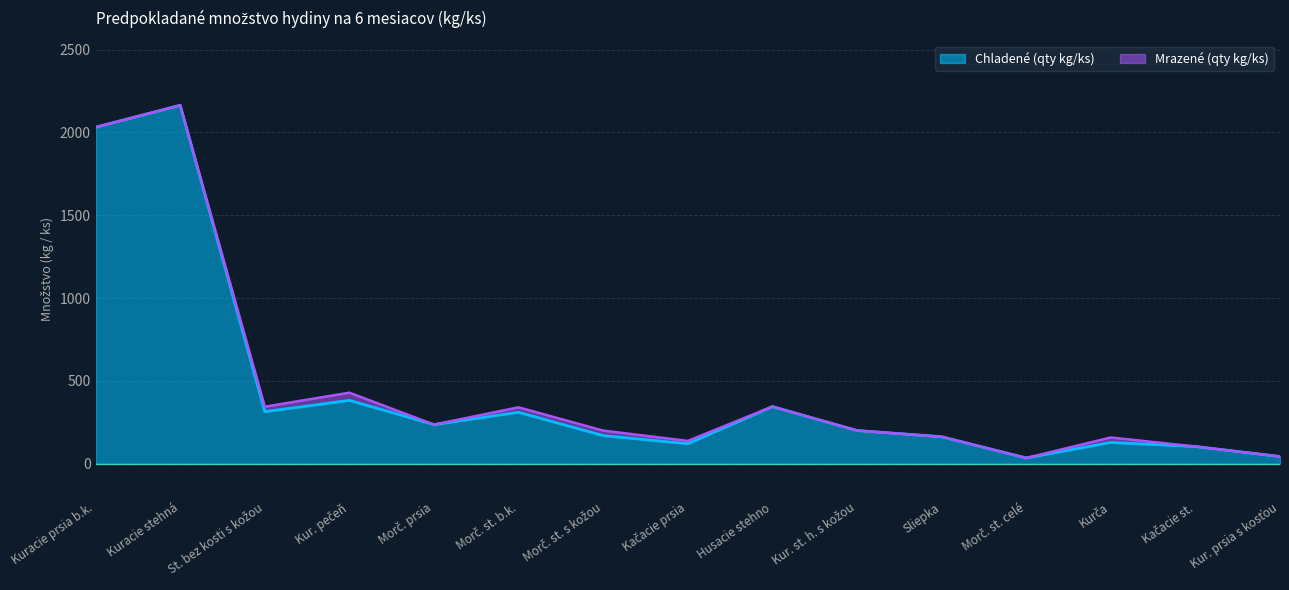

At which category is the sum across all series the highest?

Kuracie stehná